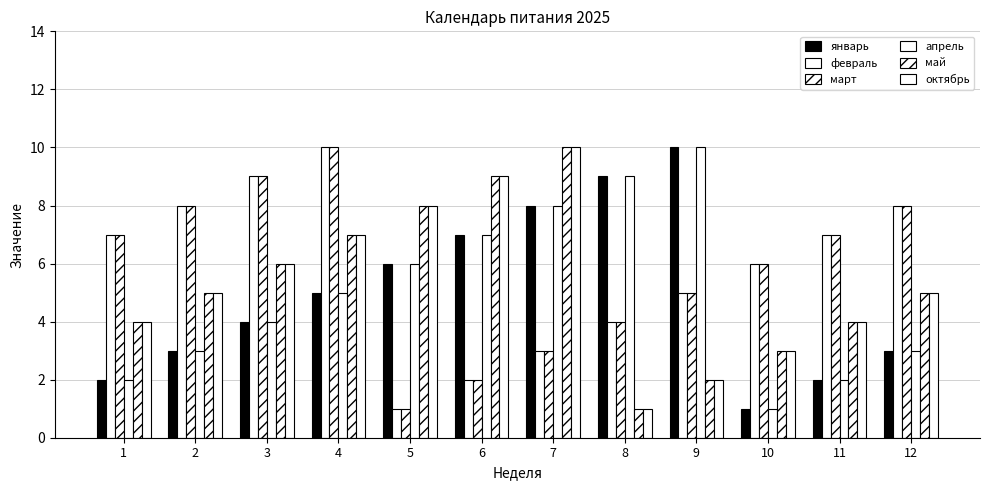

What is the difference between the февраль values at 12 and 9?

3